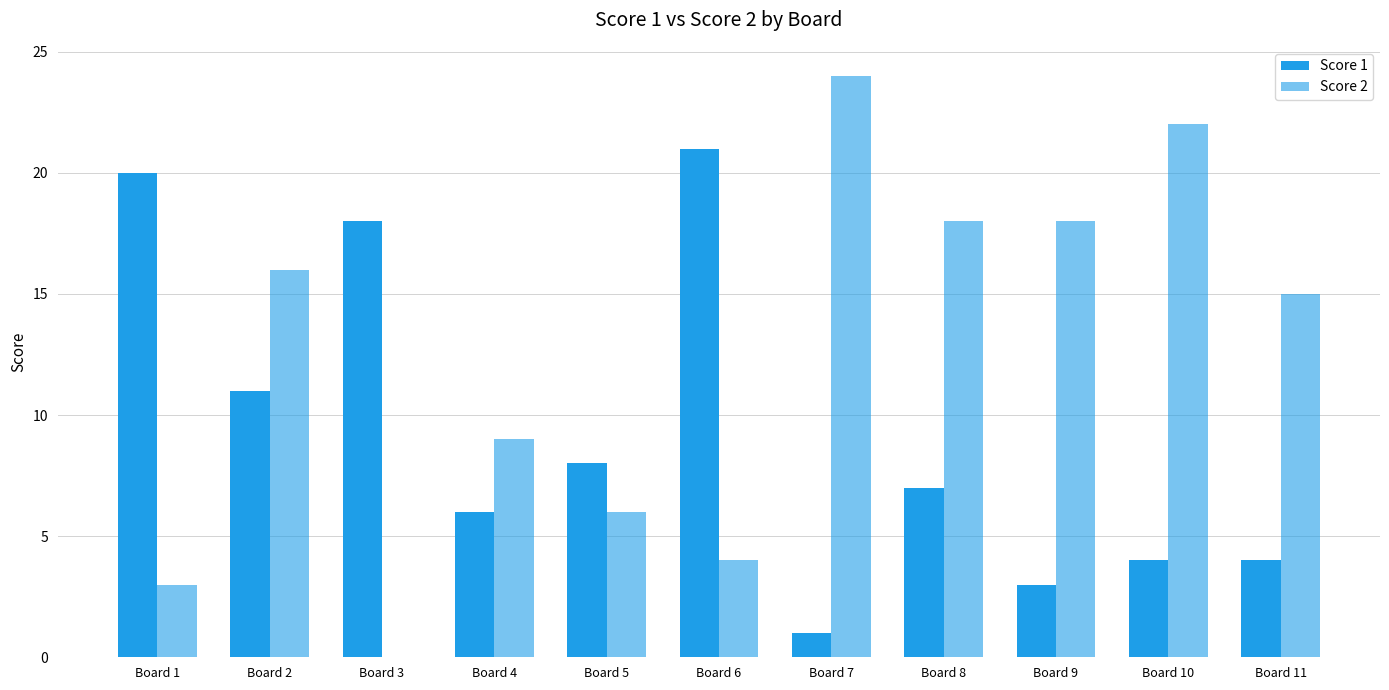

How many categories are shown in the chart?

11